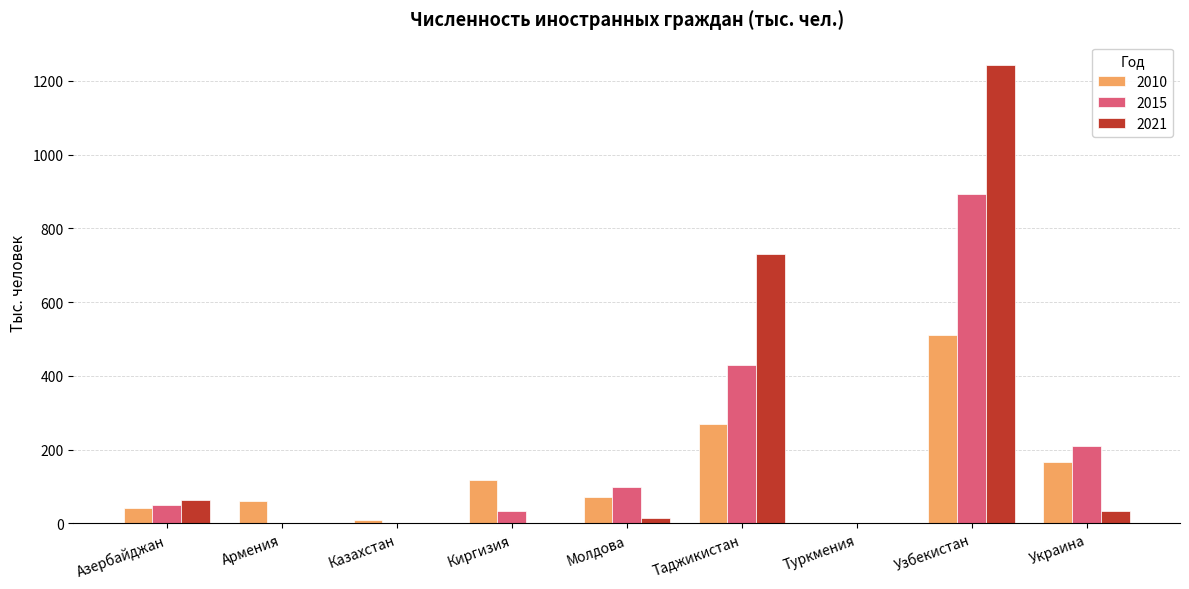

Between Молдова and Узбекистан, which series saw the biggest shift?

2021